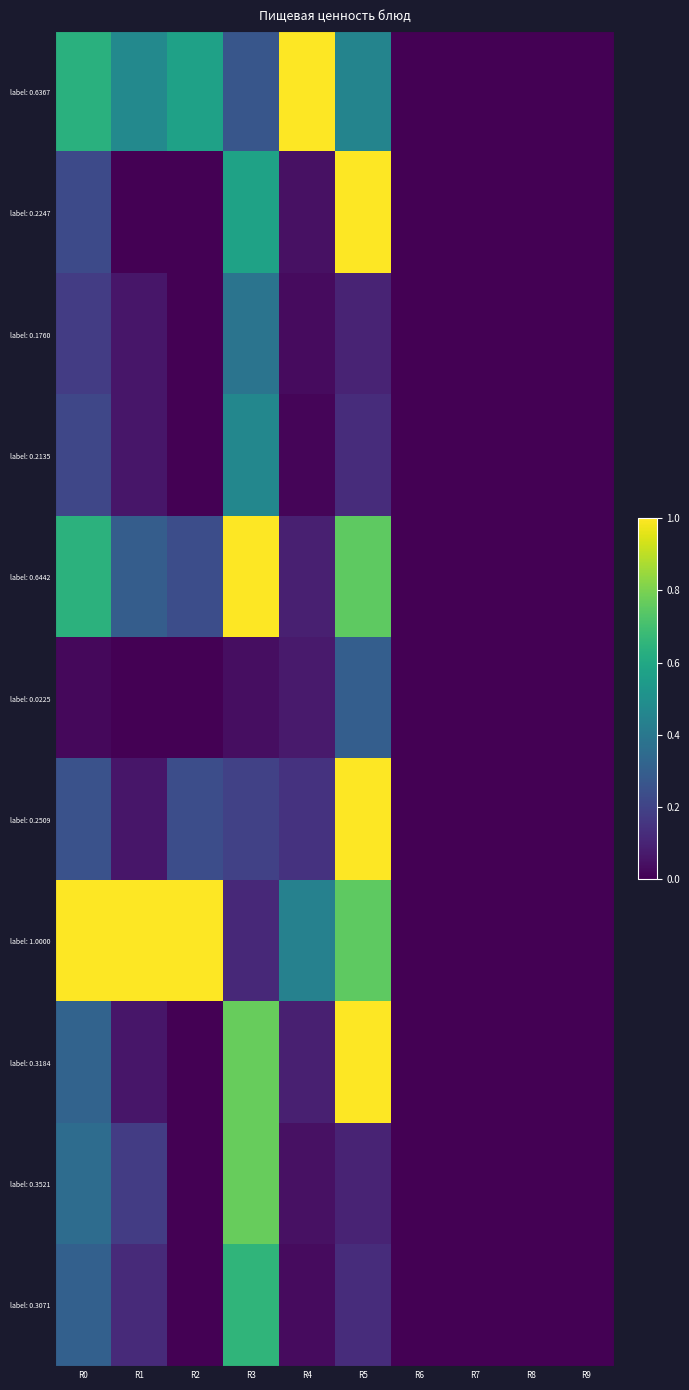

What is the difference between the highest and lowest values at R4?

1.0